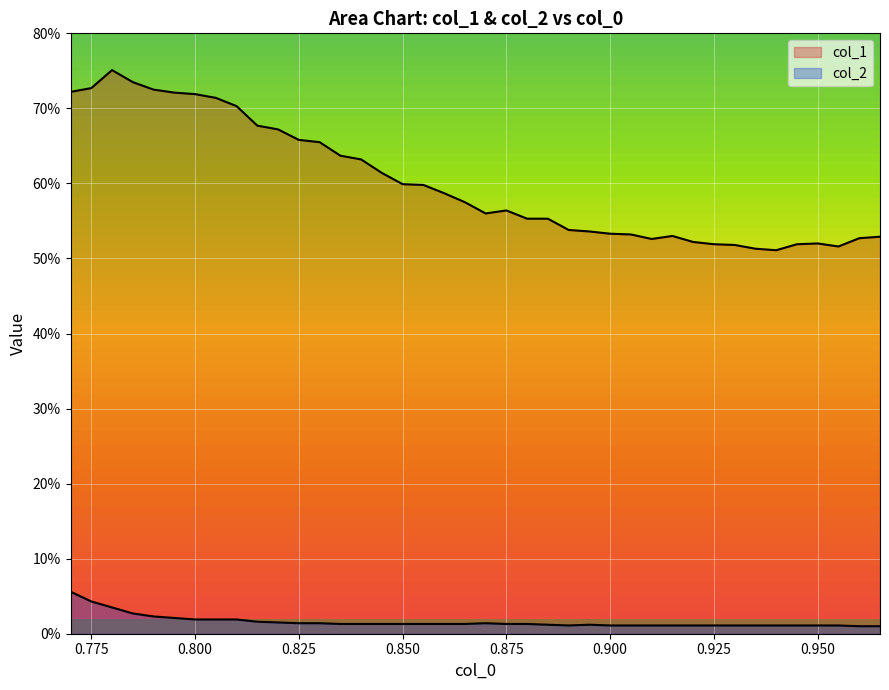

How many interior local peaks does the col_1 series have?

4